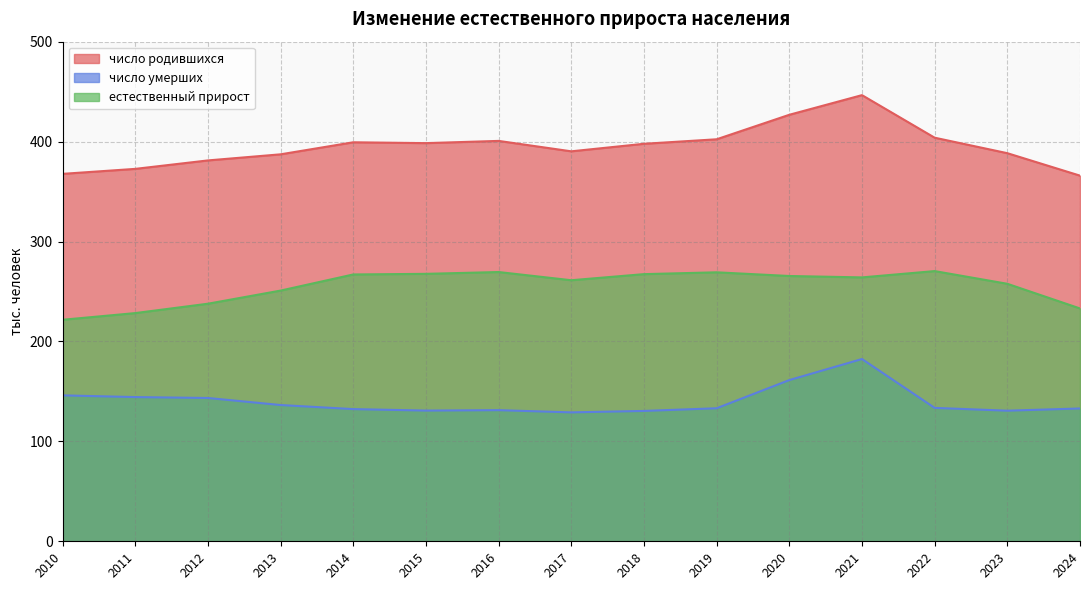

What is the minimum value shown in the chart?

129.0